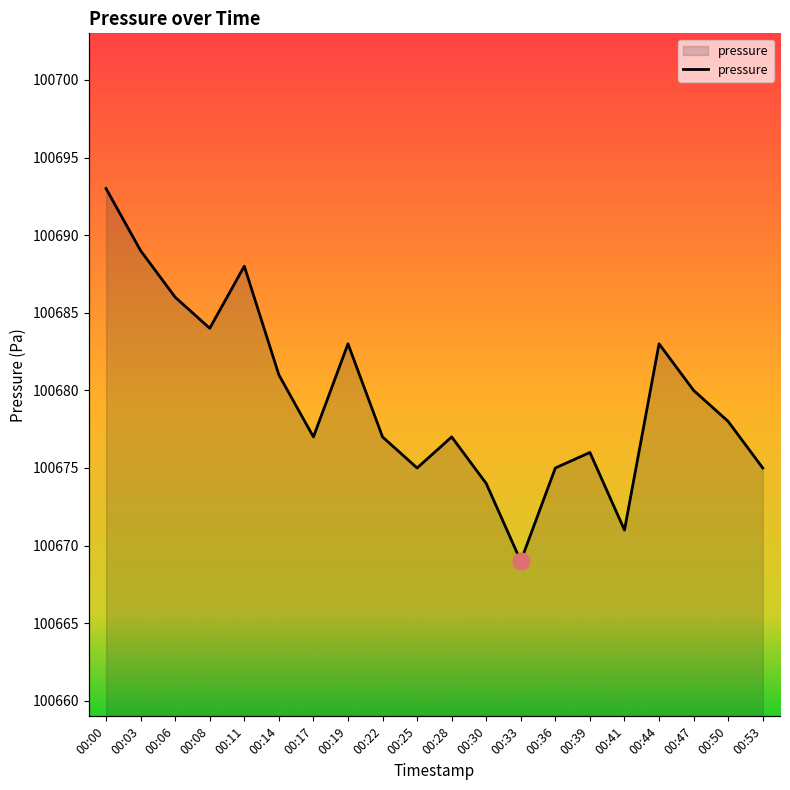

Approximately how many times larger is the value at 00:00 compared to 00:39?

1.0